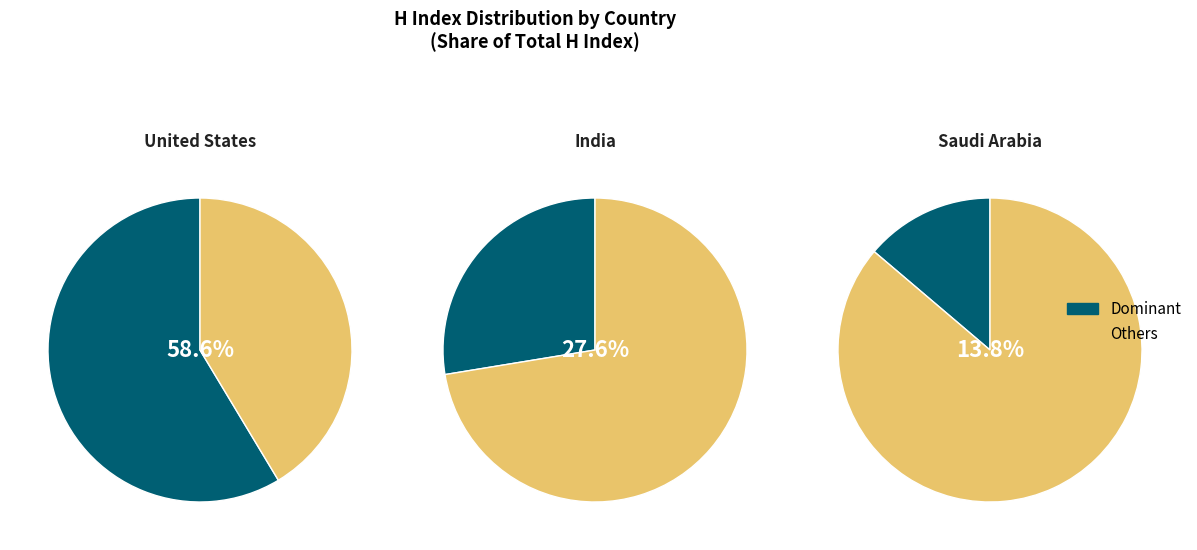

Does Saudi Arabia account for over 50% of the chart?

No